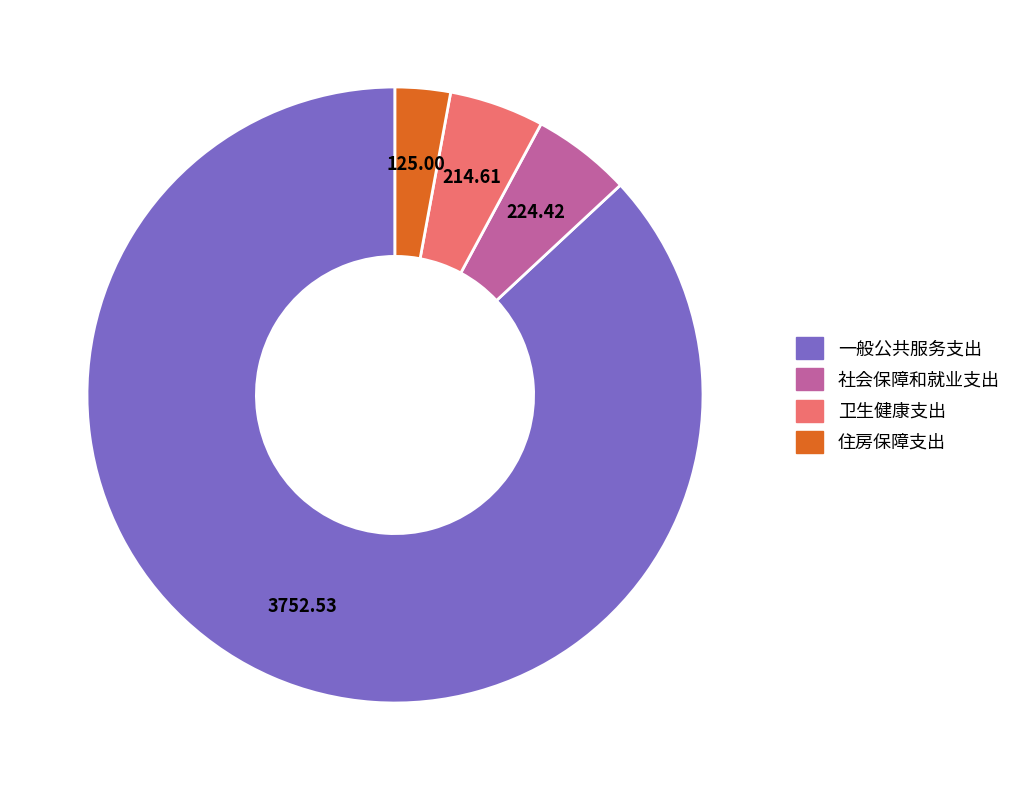

Approximately how many times larger is the value at 一般公共服务支出 compared to 住房保障支出?

30.0